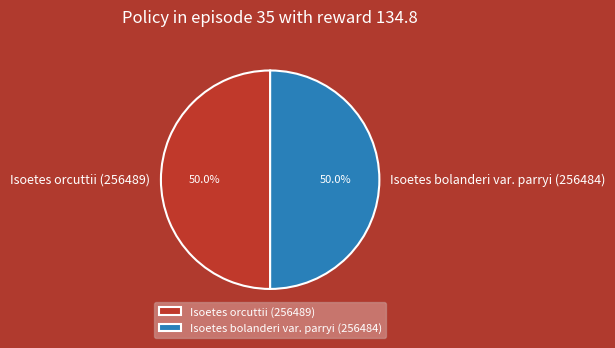

Do Isoetes orcuttii (256489) and Isoetes bolanderi var. parryi (256484) together represent more than half of the pie?

Yes